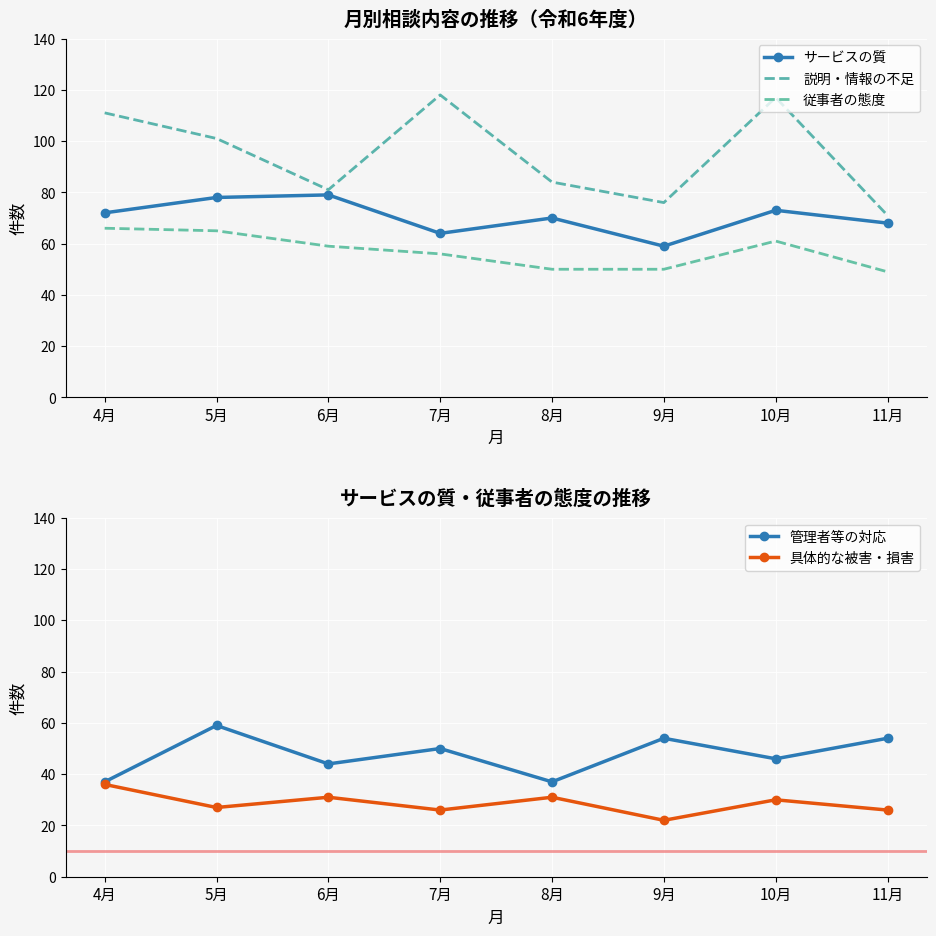

At which label is 説明・情報の不足 closest to 94?

5月